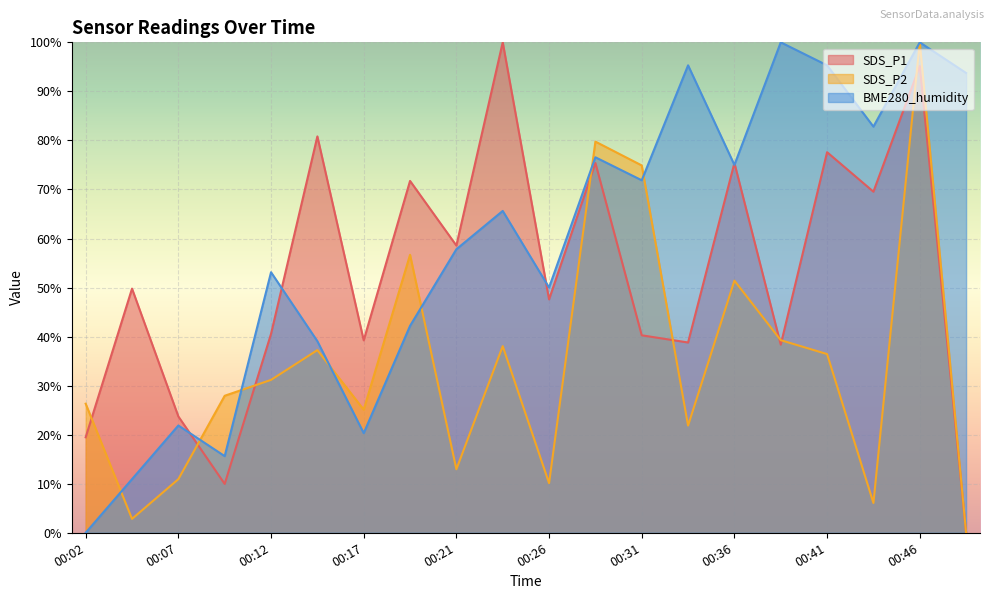

Reading left to right, what are all the values shown in this chart?

SDS_P1: 00:02=19.5	00:04=49.8	00:07=23.7	00:09=10.0	00:12=40.6	00:14=80.8	00:17=39.2	00:19=71.7	00:21=58.6	00:24=100.0	00:26=47.6	00:29=75.4	00:31=40.3	00:34=38.8	00:36=75.4	00:39=38.4	00:41=77.6	00:44=69.5	00:46=95.2	00:49=0.0
SDS_P2: 00:02=26.3	00:04=2.8	00:07=10.9	00:09=27.9	00:12=31.2	00:14=37.2	00:17=25.1	00:19=56.7	00:21=13.0	00:24=38.1	00:26=10.1	00:29=79.8	00:31=74.9	00:34=21.9	00:36=51.4	00:39=39.3	00:41=36.4	00:44=6.1	00:46=100.0	00:49=0.0
BME280_humidity: 00:02=0.0	00:04=10.9	00:07=21.9	00:09=15.6	00:12=53.1	00:14=39.1	00:17=20.3	00:19=42.2	00:21=57.8	00:24=65.6	00:26=50.0	00:29=76.6	00:31=71.9	00:34=95.3	00:36=75.0	00:39=100.0	00:41=95.3	00:44=82.8	00:46=100.0	00:49=93.8